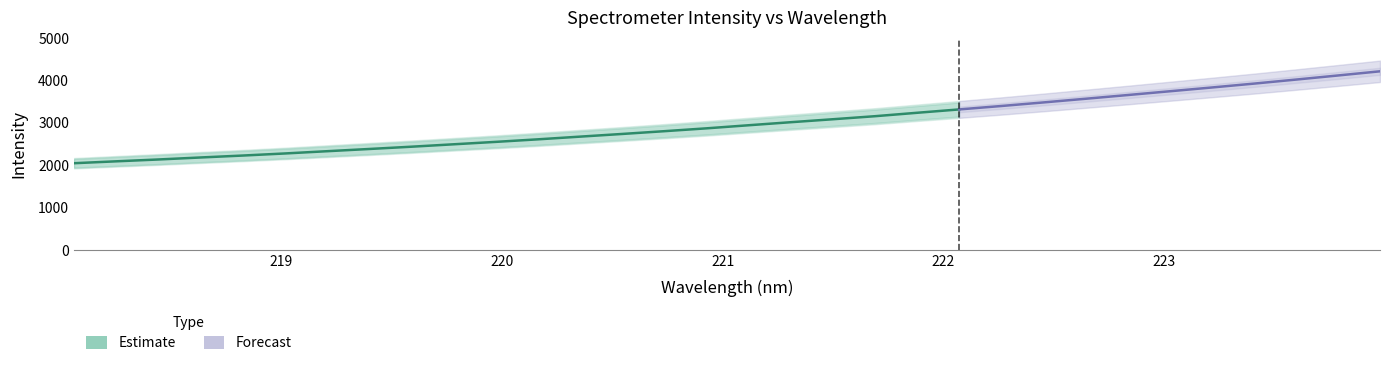

List the labels in order of value, largest first.

223.9802, 223.7895, 223.5987, 223.408, 223.2172, 223.0264, 222.8355, 222.6447, 222.4538, 222.263, 222.0721, 221.8812, 221.6902, 221.4993, 221.3083, 221.1174, 220.9264, 220.7354, 220.5444, 220.3533, 220.1623, 219.9712, 219.7801, 219.589, 219.3979, 219.2067, 219.0156, 218.8244, 218.6332, 218.442, 218.2508, 218.0596